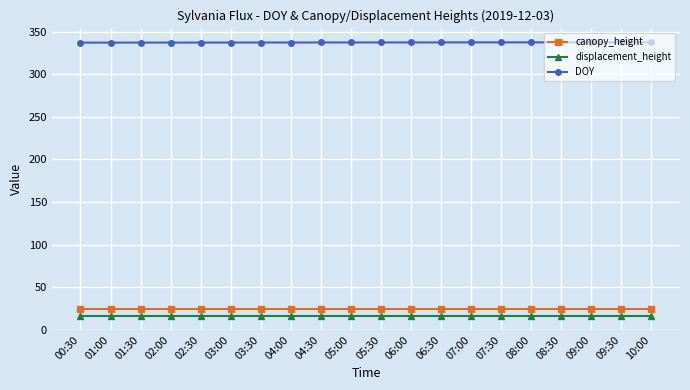

Is it true that canopy_height equals 24.0 at 05:30?

True